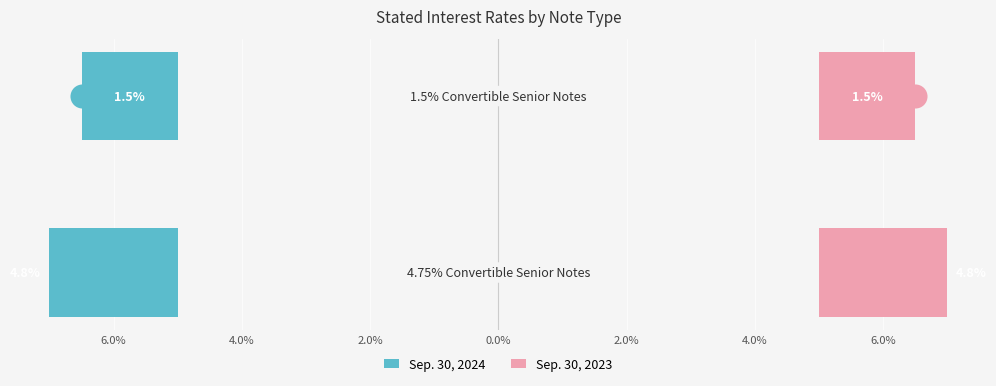

What are all the series names shown in the legend?

Sep. 30, 2024, Sep. 30, 2023